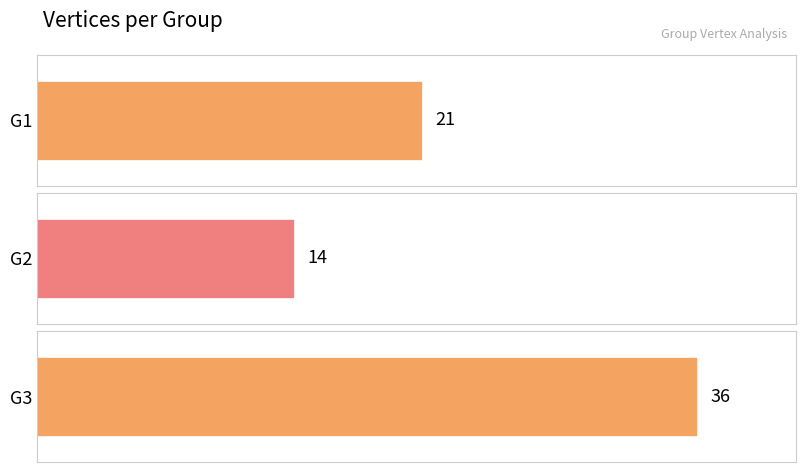

Reading left to right, transcribe all the data shown in this chart.

21	14	36